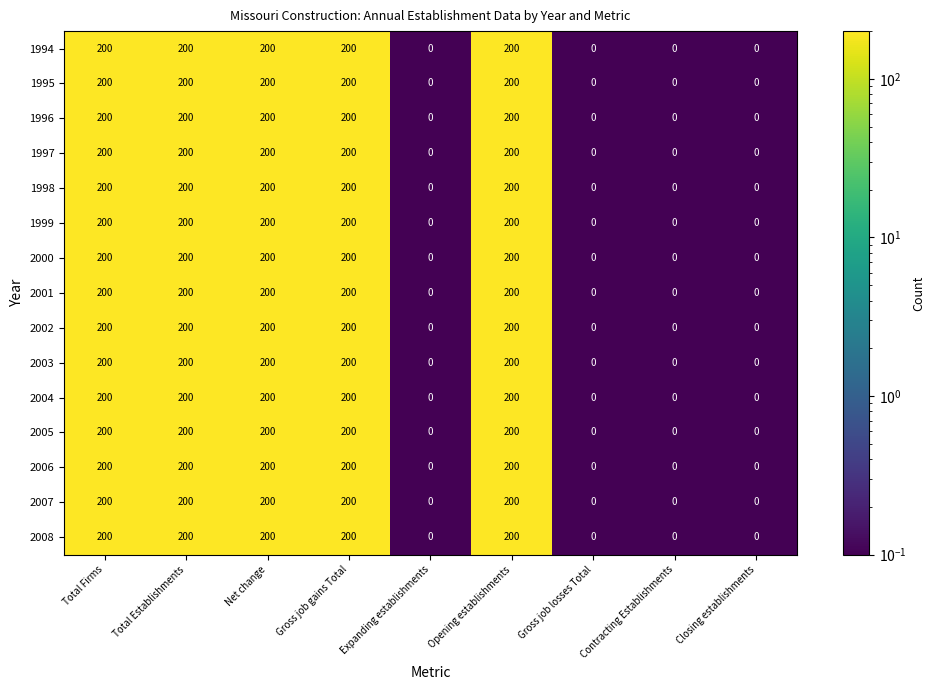

How many 2004 values are between 0 and 200?

9